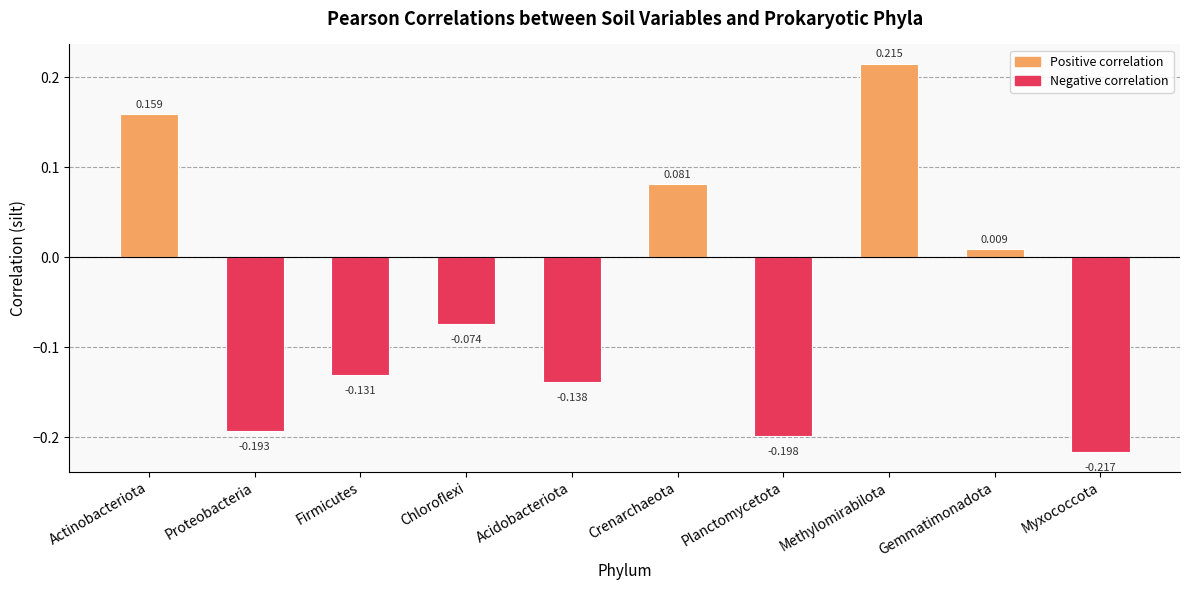

Rank the categories by value from highest to lowest.

Methylomirabilota, Actinobacteriota, Crenarchaeota, Gemmatimonadota, Chloroflexi, Firmicutes, Acidobacteriota, Proteobacteria, Planctomycetota, Myxococcota